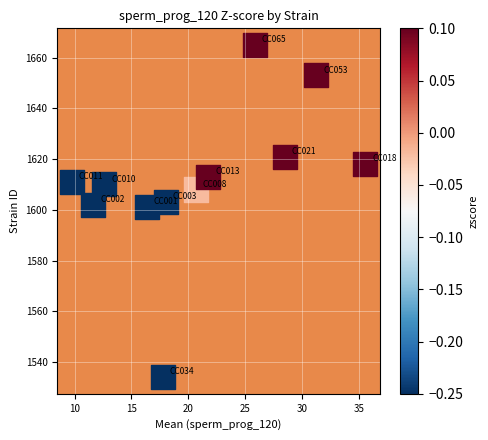

What is the range of Y values (max minus min)?

131